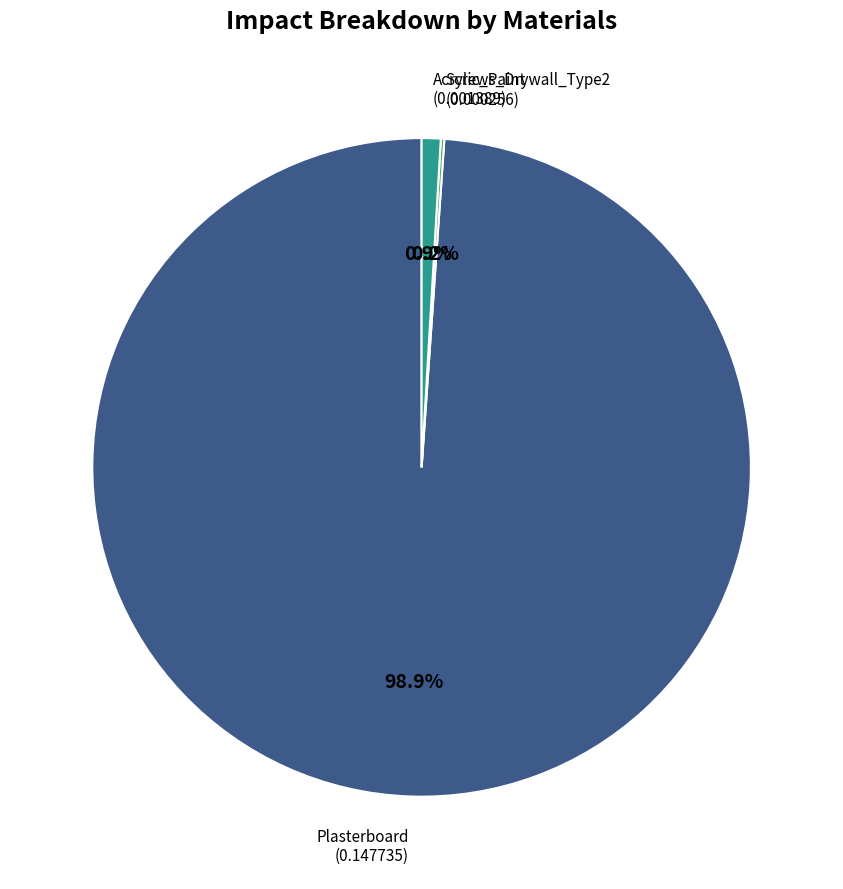

Which category has the biggest portion of the pie?

Plasterboard